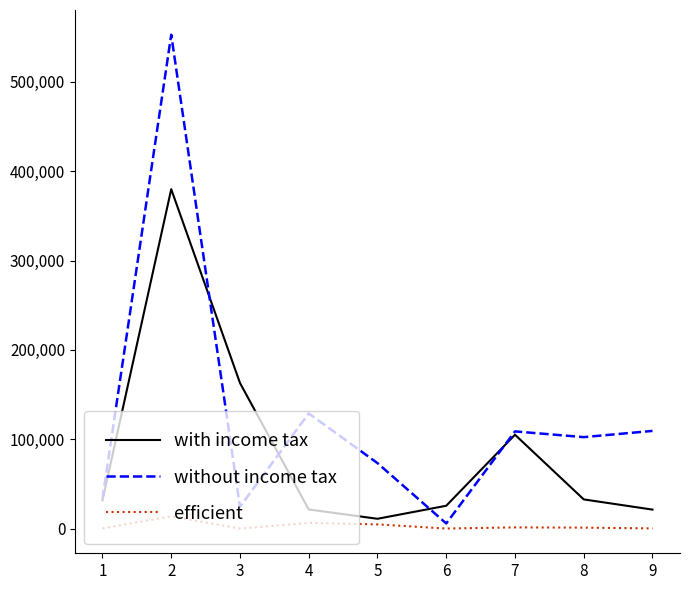

How many lines are shown in the chart?

3